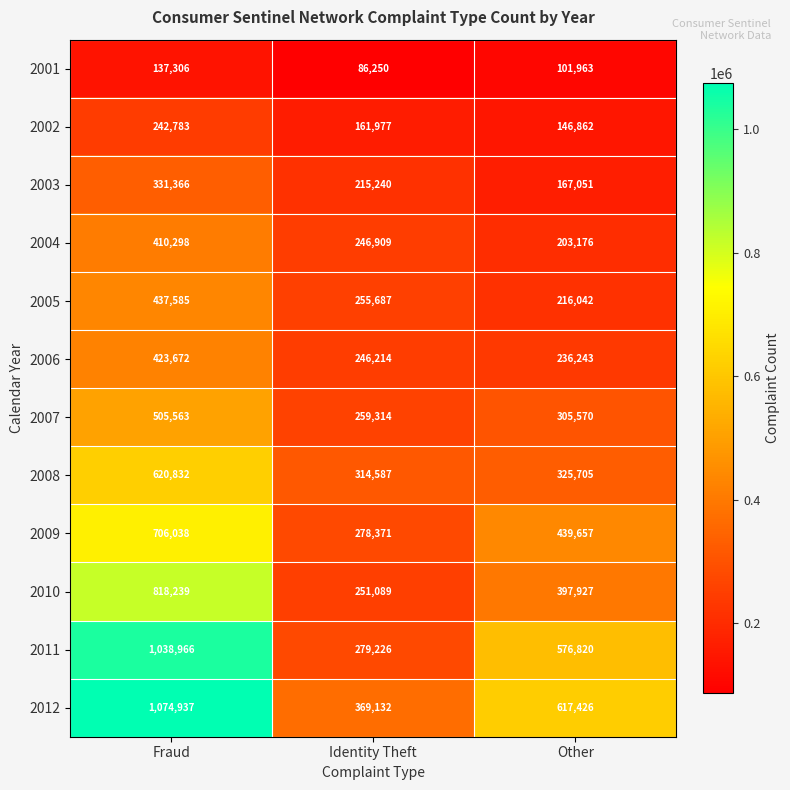

What is the difference between the highest and lowest values at Fraud?

937631